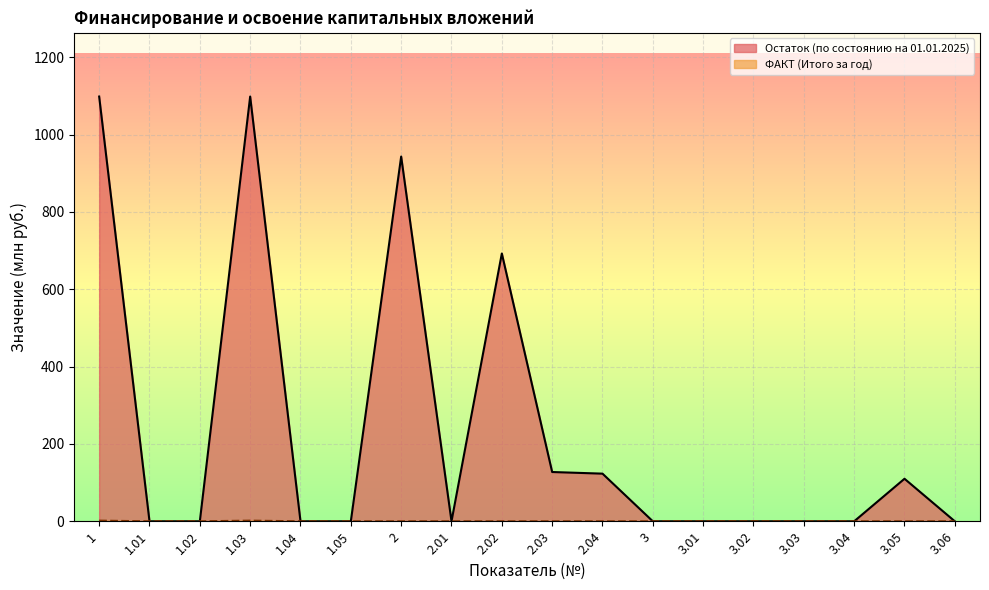

What position from the left is 2.01?

8